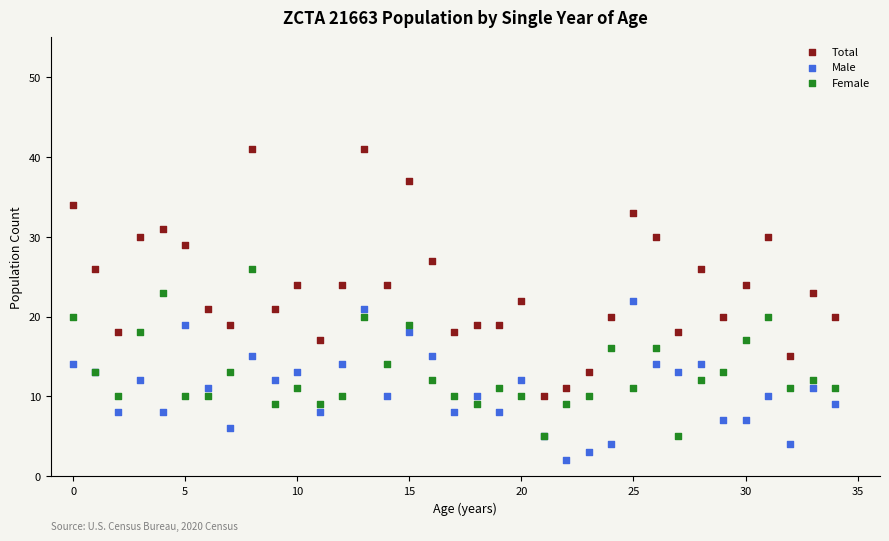

Which series contains the lowest Y value?

Male